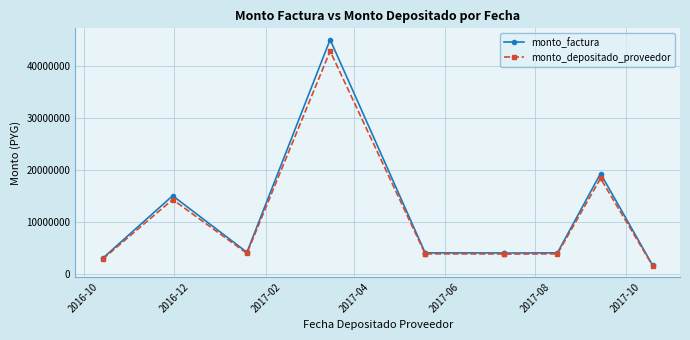

Which label corresponds to the largest value in the chart?

2017-04